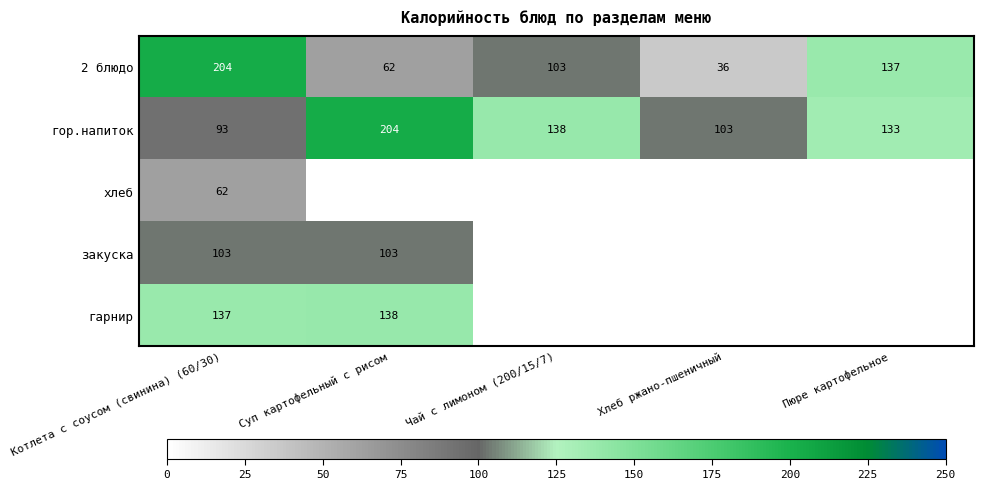

Rank the series at Котлета с соусом (свинина) (60/30) from highest to lowest value.

2 блюдо, гарнир, закуска, гор.напиток, хлеб